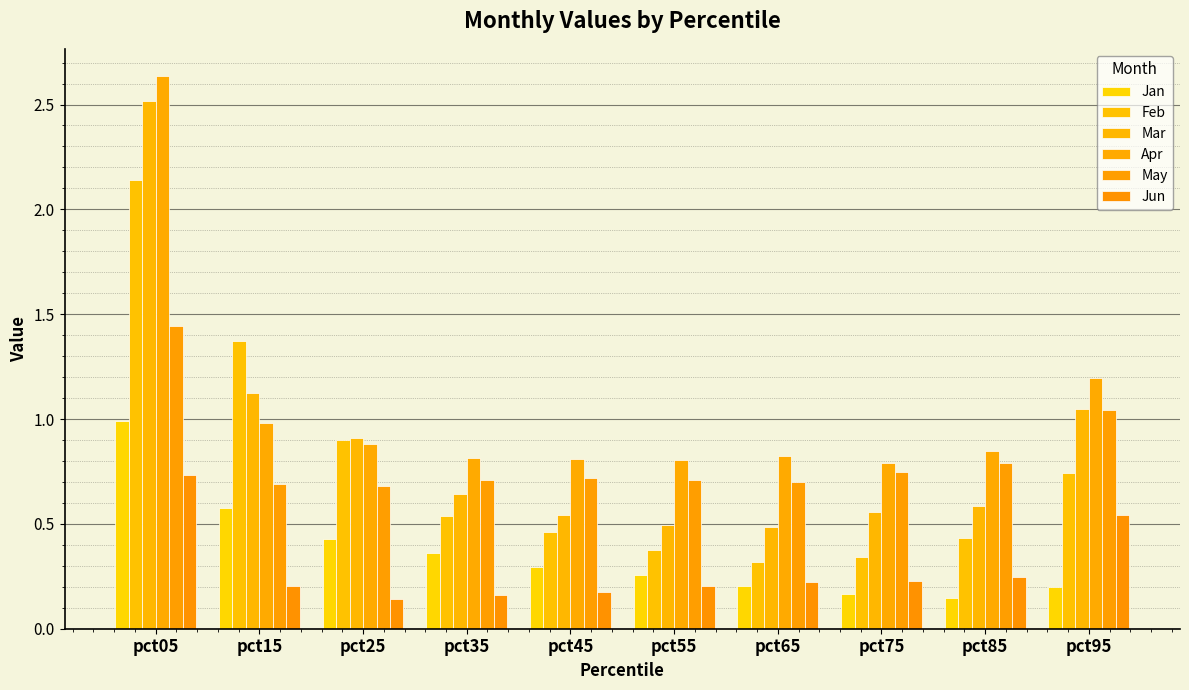

Which series changed the most between pct05 and pct15?

Apr